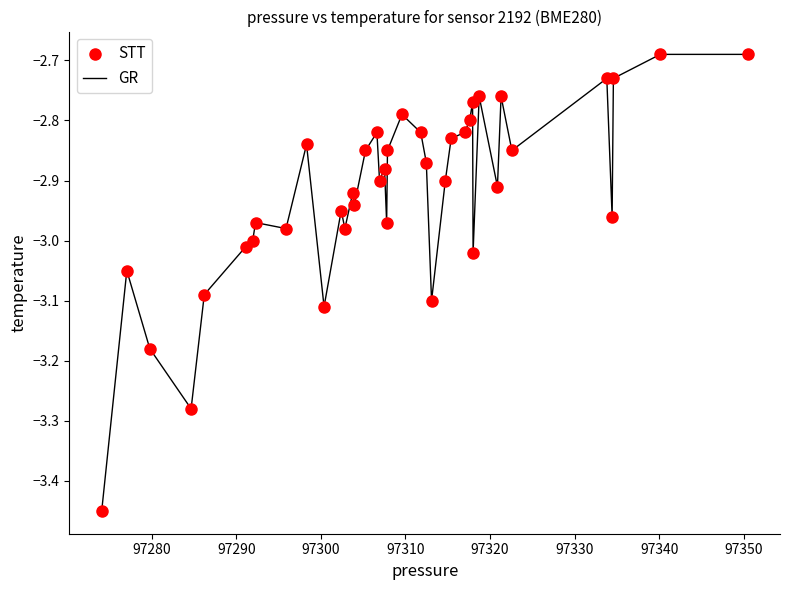

How many lines are shown in the chart?

1